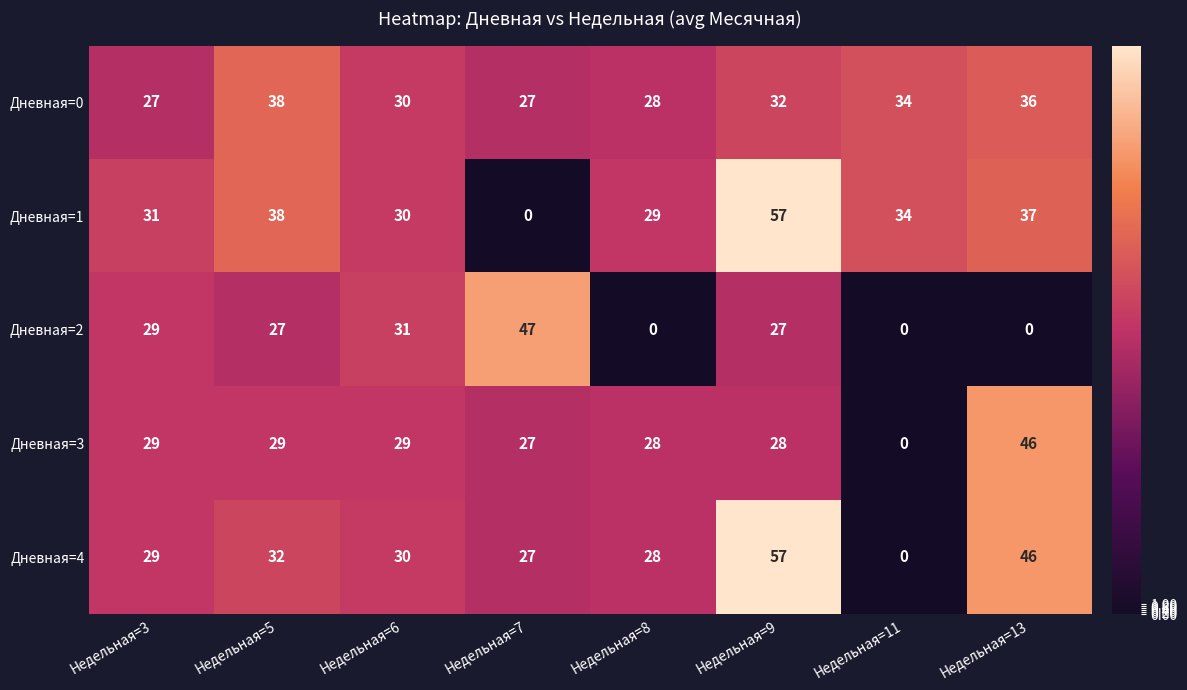

True or false: Дневная=0 has a value of 30 at Недельная=6.

True